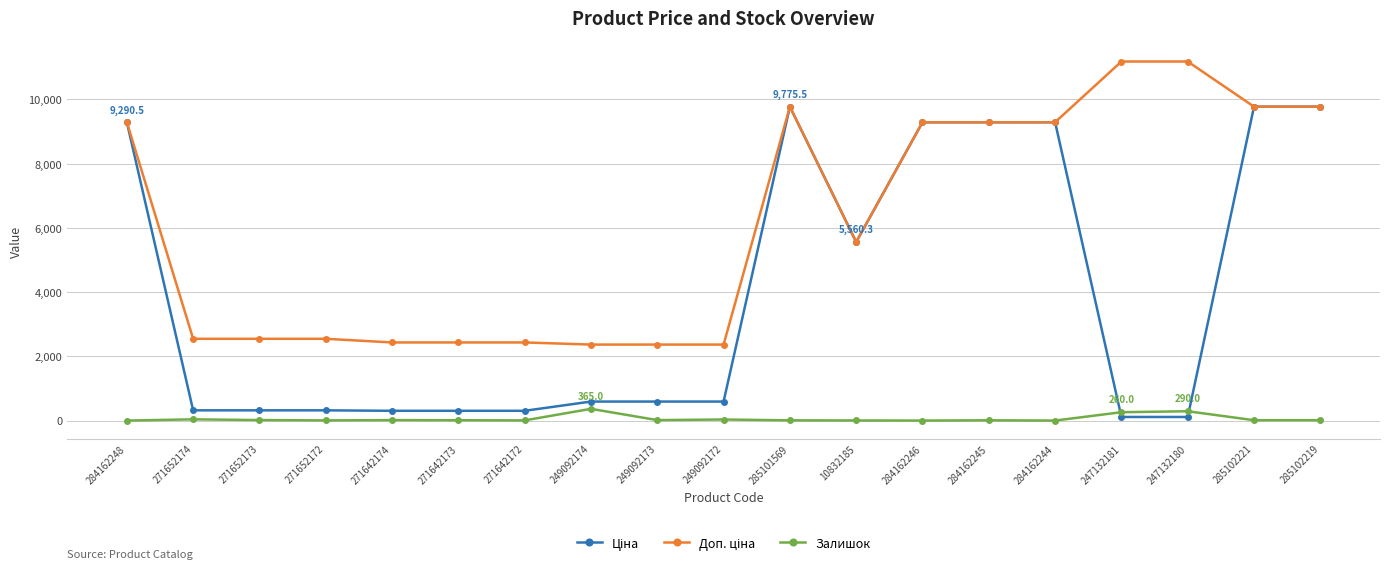

At how many categories does at least one series exceed 4717?

10